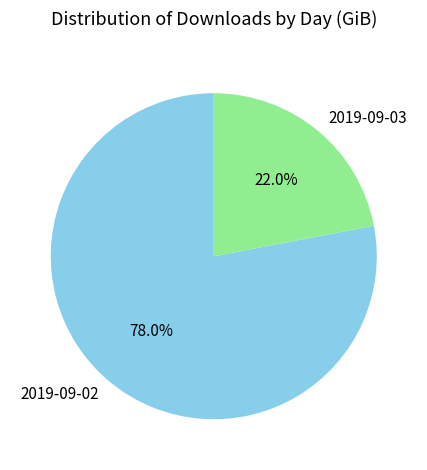

Is there any slice that represents more than half of the pie?

Yes